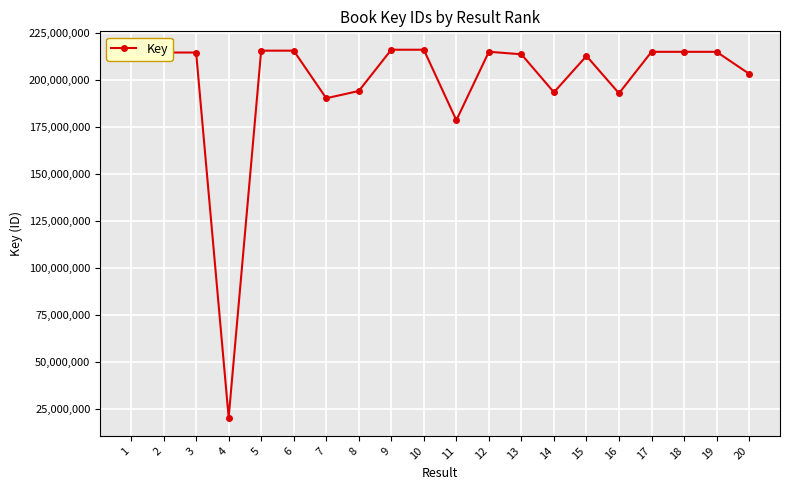

Is it true that the value at 17 is 214855547?

True